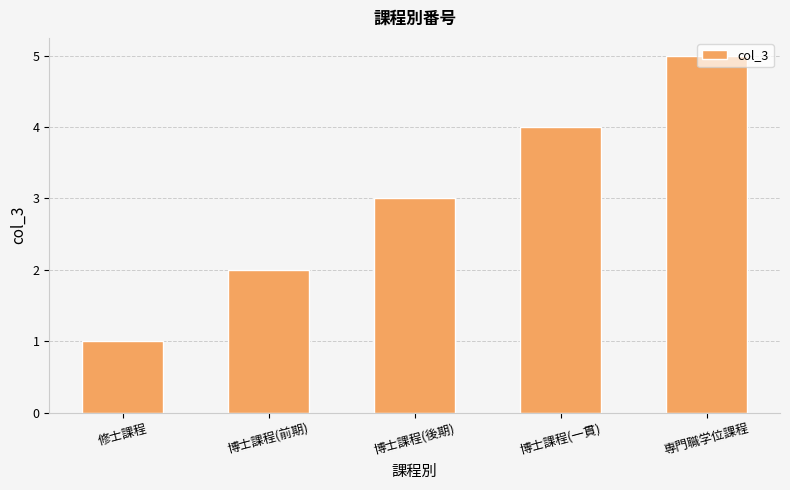

What is the difference between the values at 修士課程 and 博士課程(前期)?

1